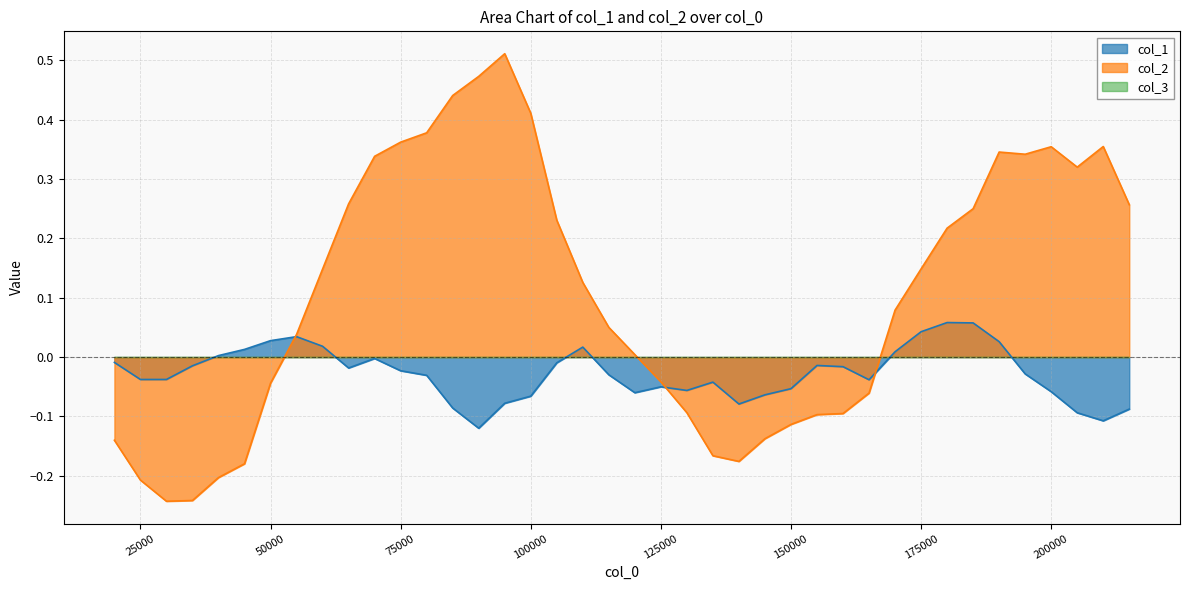

Which series has the largest total across all categories?

col_2